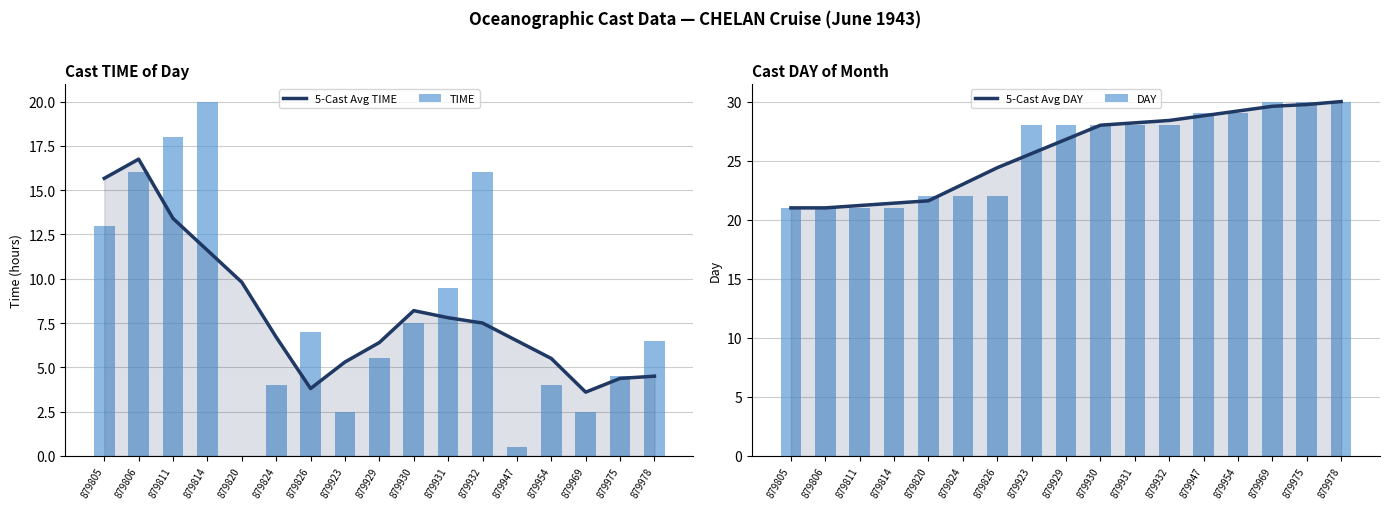

Where is 5-Cast Avg DAY nearest to the value 25?

879826